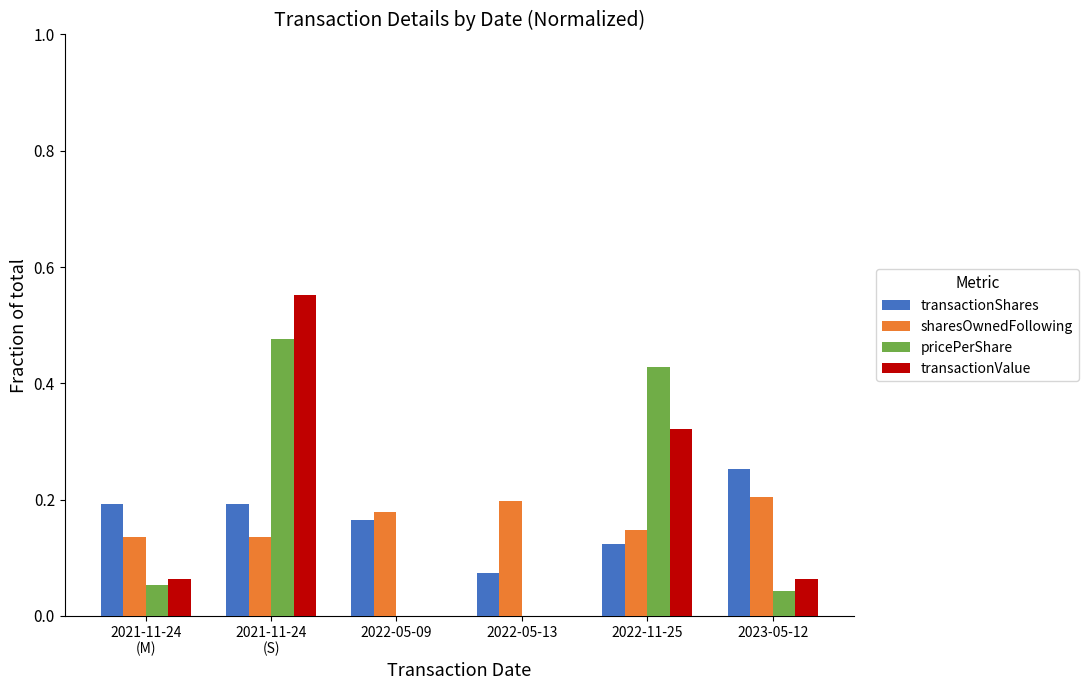

Is the value of sharesOwnedFollowing at 2022-05-09 greater than the value of transactionValue at 2022-11-25?

No